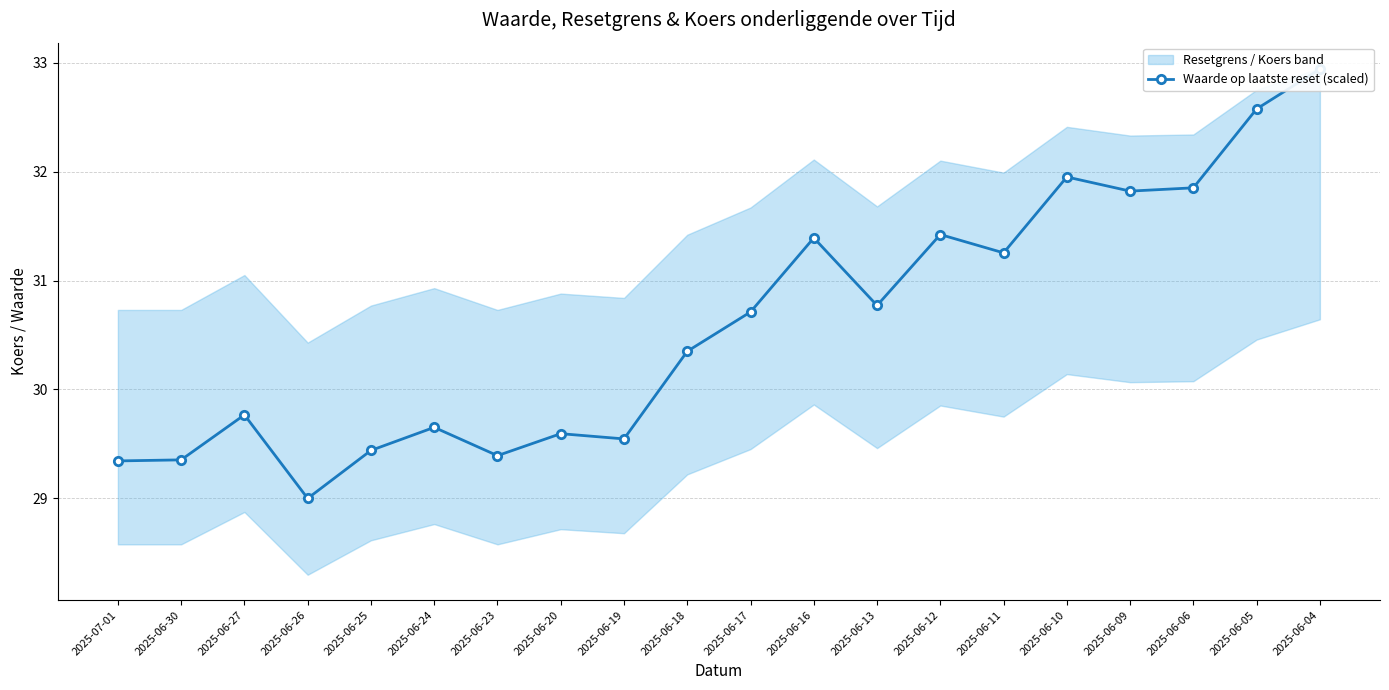

Reading left to right, list all the values displayed in this chart.

29.3	29.4	29.8	29.0	29.4	29.7	29.4	29.6	29.5	30.4	30.7	31.4	30.8	31.4	31.3	32.0	31.8	31.9	32.6	32.9